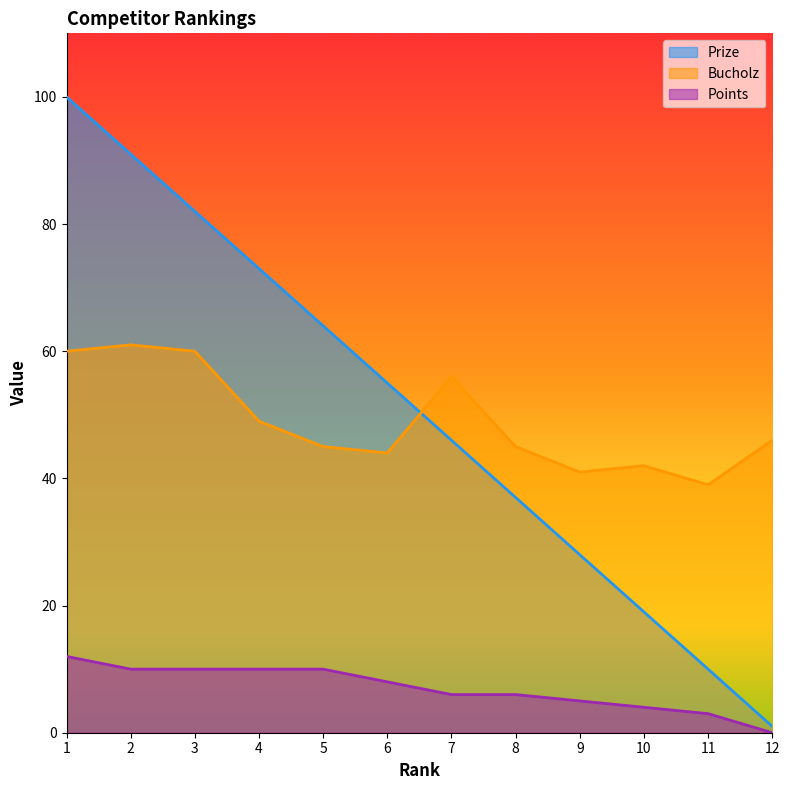

True or false: Points has more than 0 interior local peaks.

False